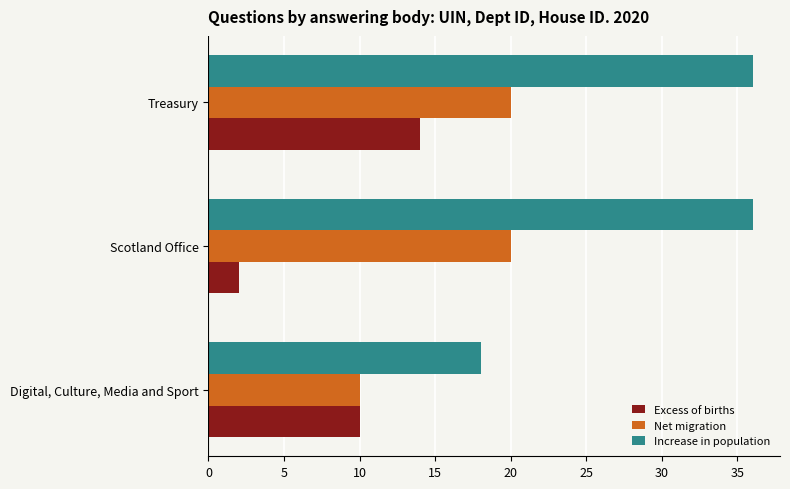

At which category does the chart reach its minimum across all series?

Scotland Office